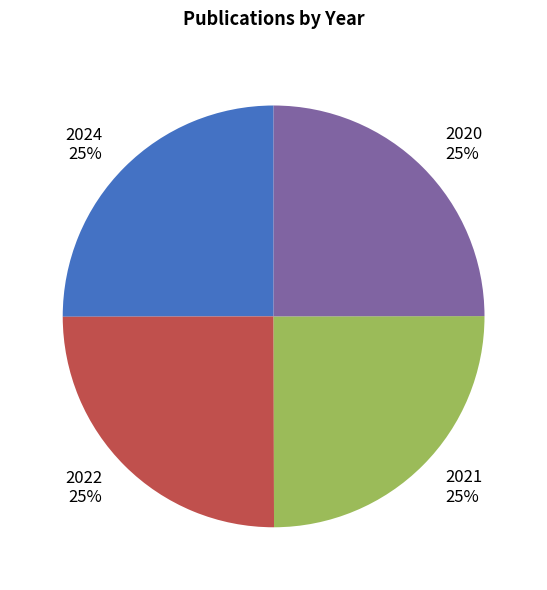

Does 2021 account for over 50% of the chart?

No